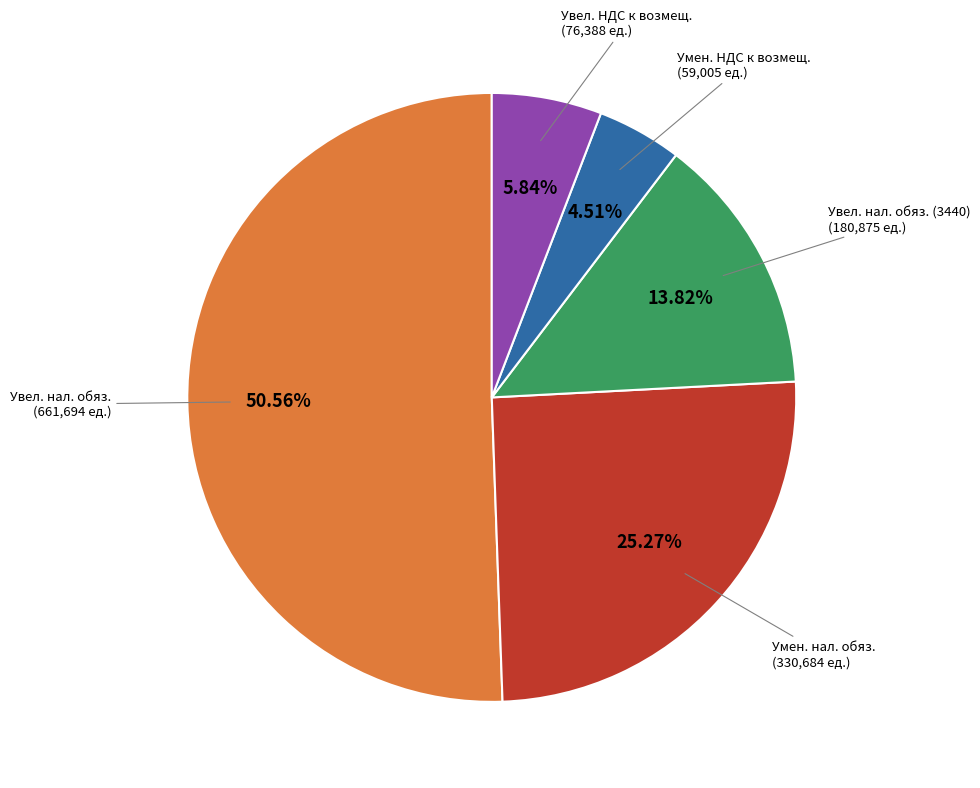

Is there a majority slice in this chart?

Yes